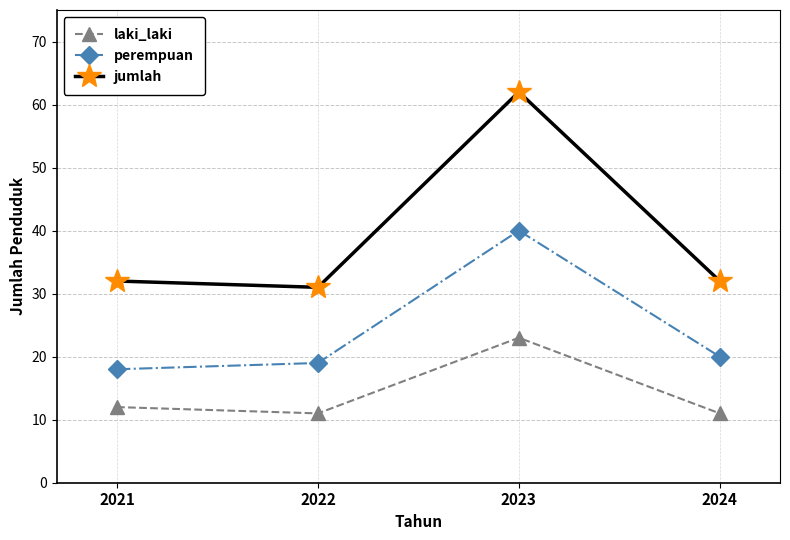

Which label corresponds to the largest value in the chart?

2023